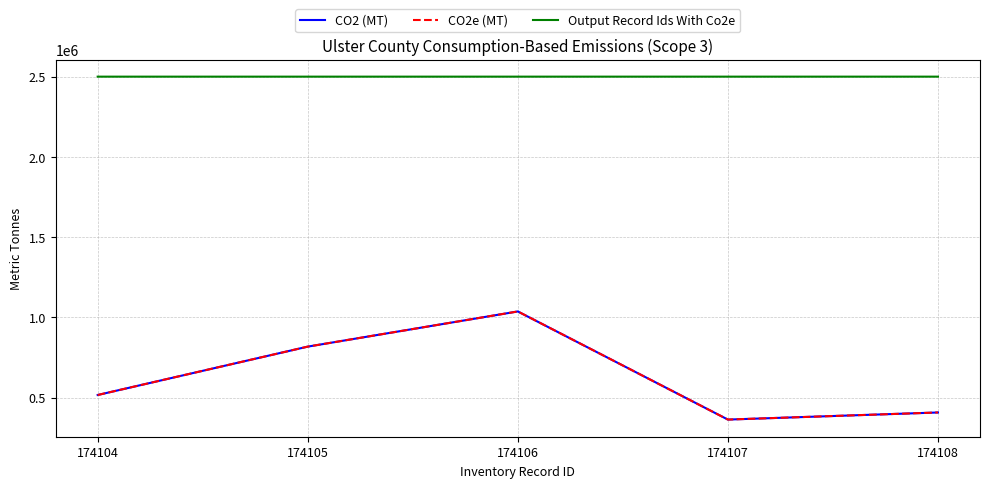

Does the chart have visible grid lines?

Yes